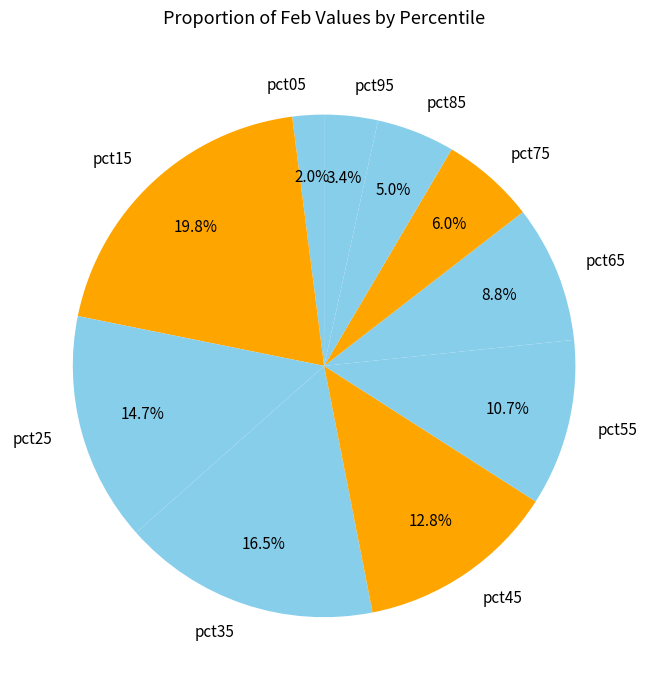

How many segments does this pie chart have?

10